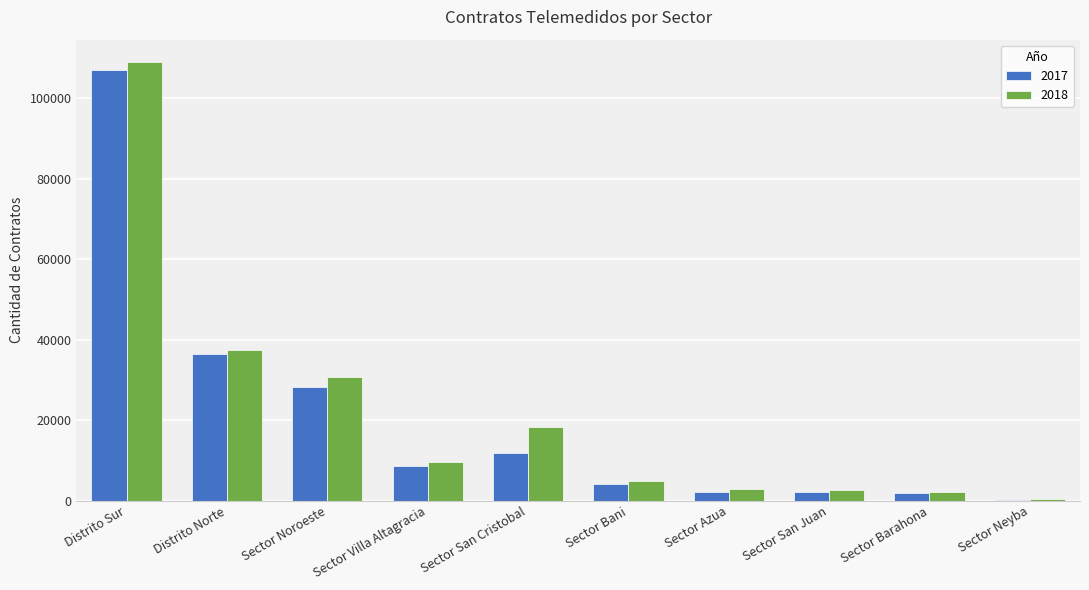

What is the maximum value shown in the chart?

109060